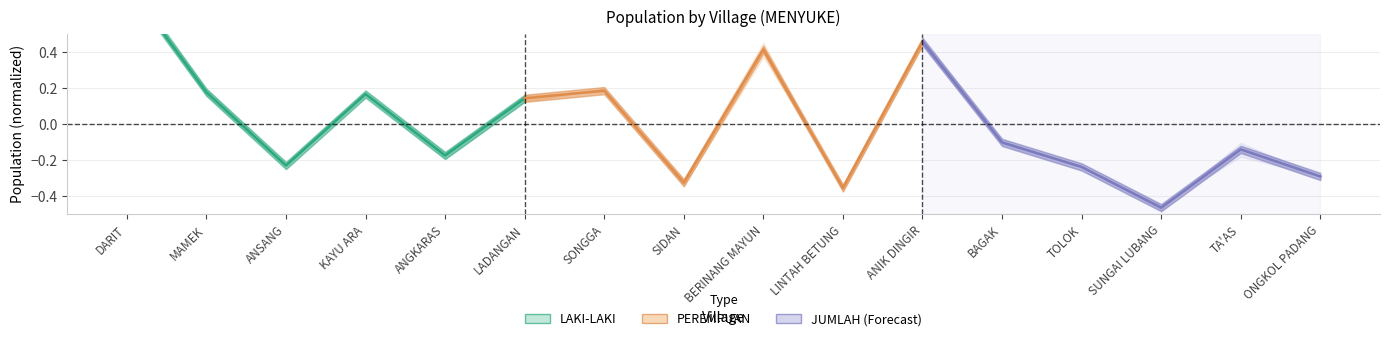

How many interior local valleys (lower than both neighbors) does the data have?

2